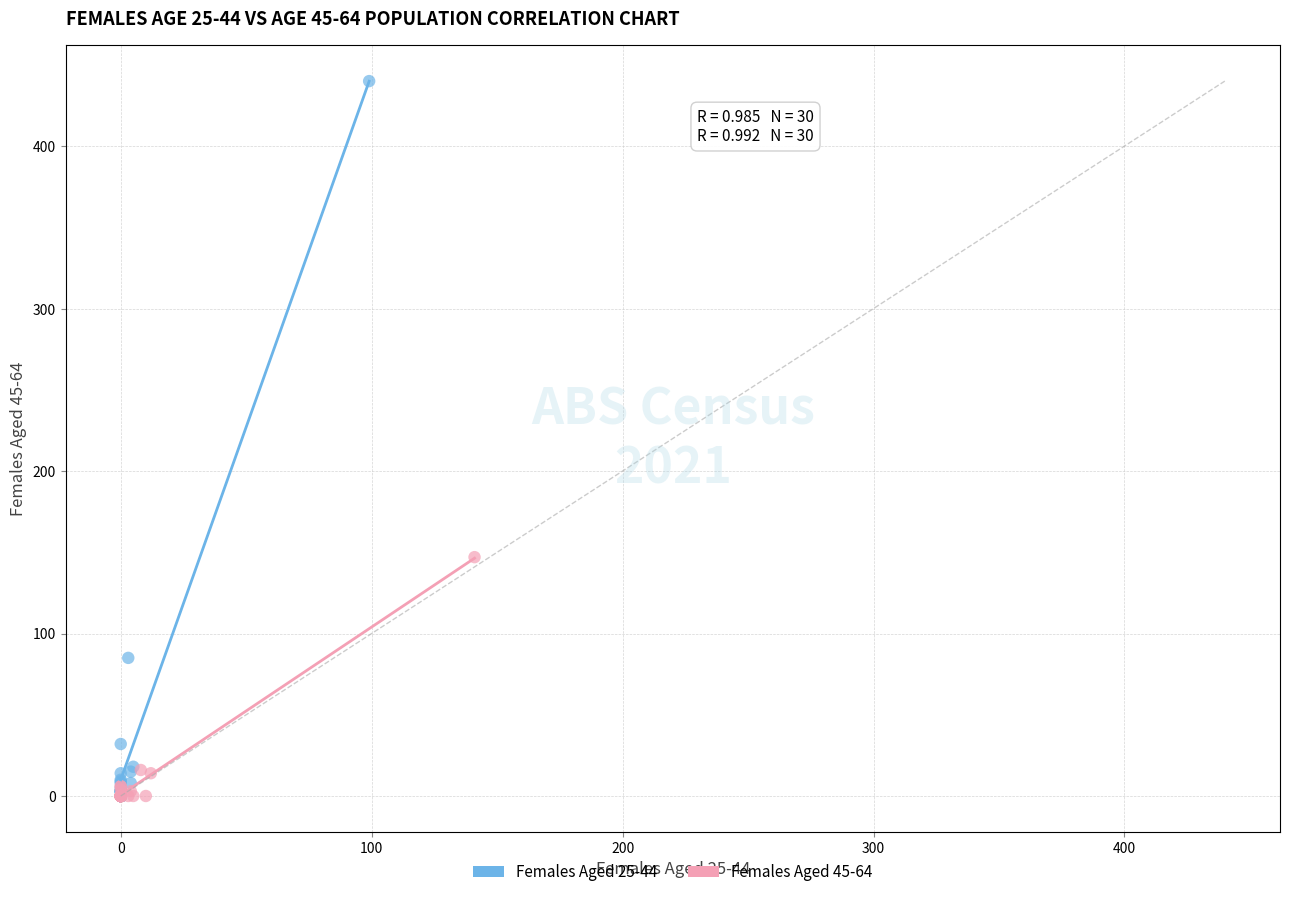

Which series contains the highest Y value?

Females Aged 25-44